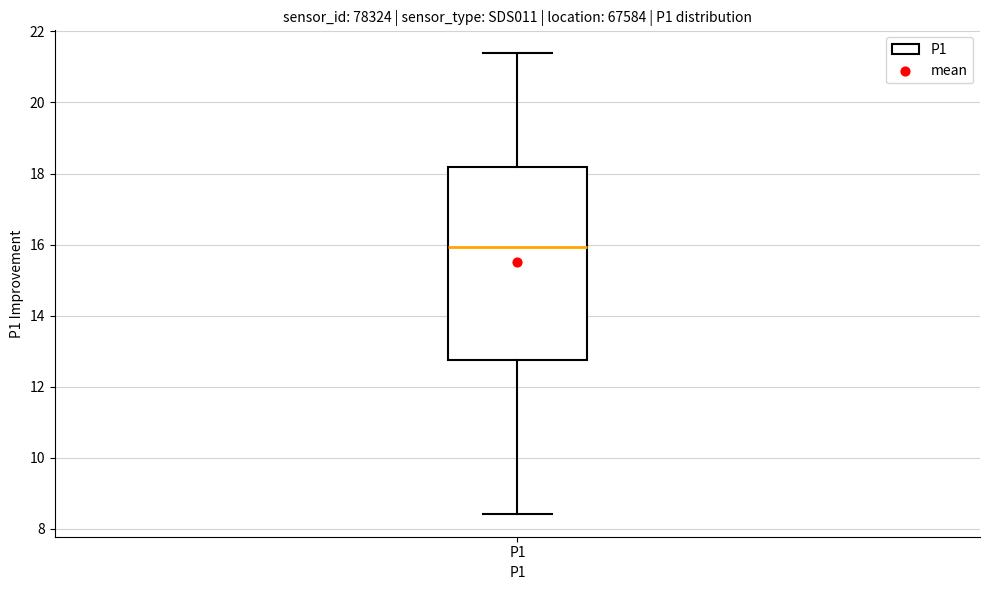

Transcribe this box plot: give where the median line is, the range the box spans, and where the two whiskers end, as read against the y-axis. The values are not printed on the chart, so give them approximately, as read against the axis.

median 16.0, box 12.8 to 18.2, whiskers 8.4 to 21.4